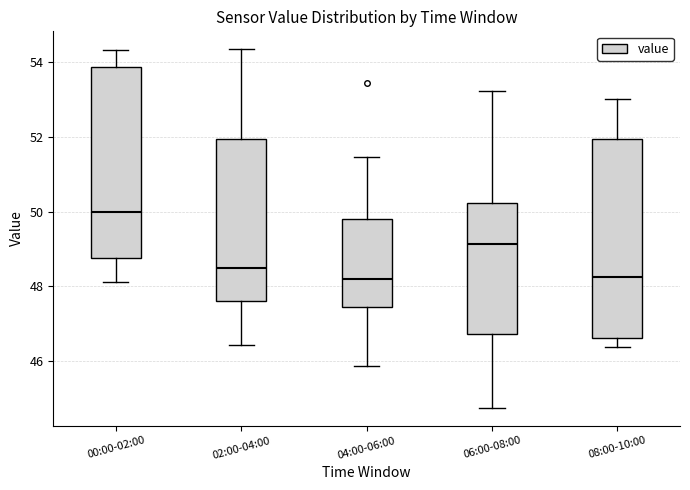

Which box is the tallest, from its lower edge to its upper edge?

08:00-10:00